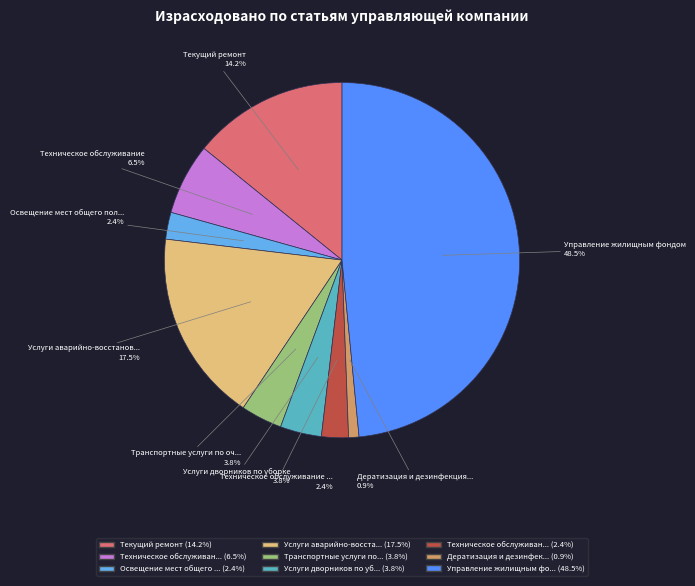

How many segments does this pie chart have?

9